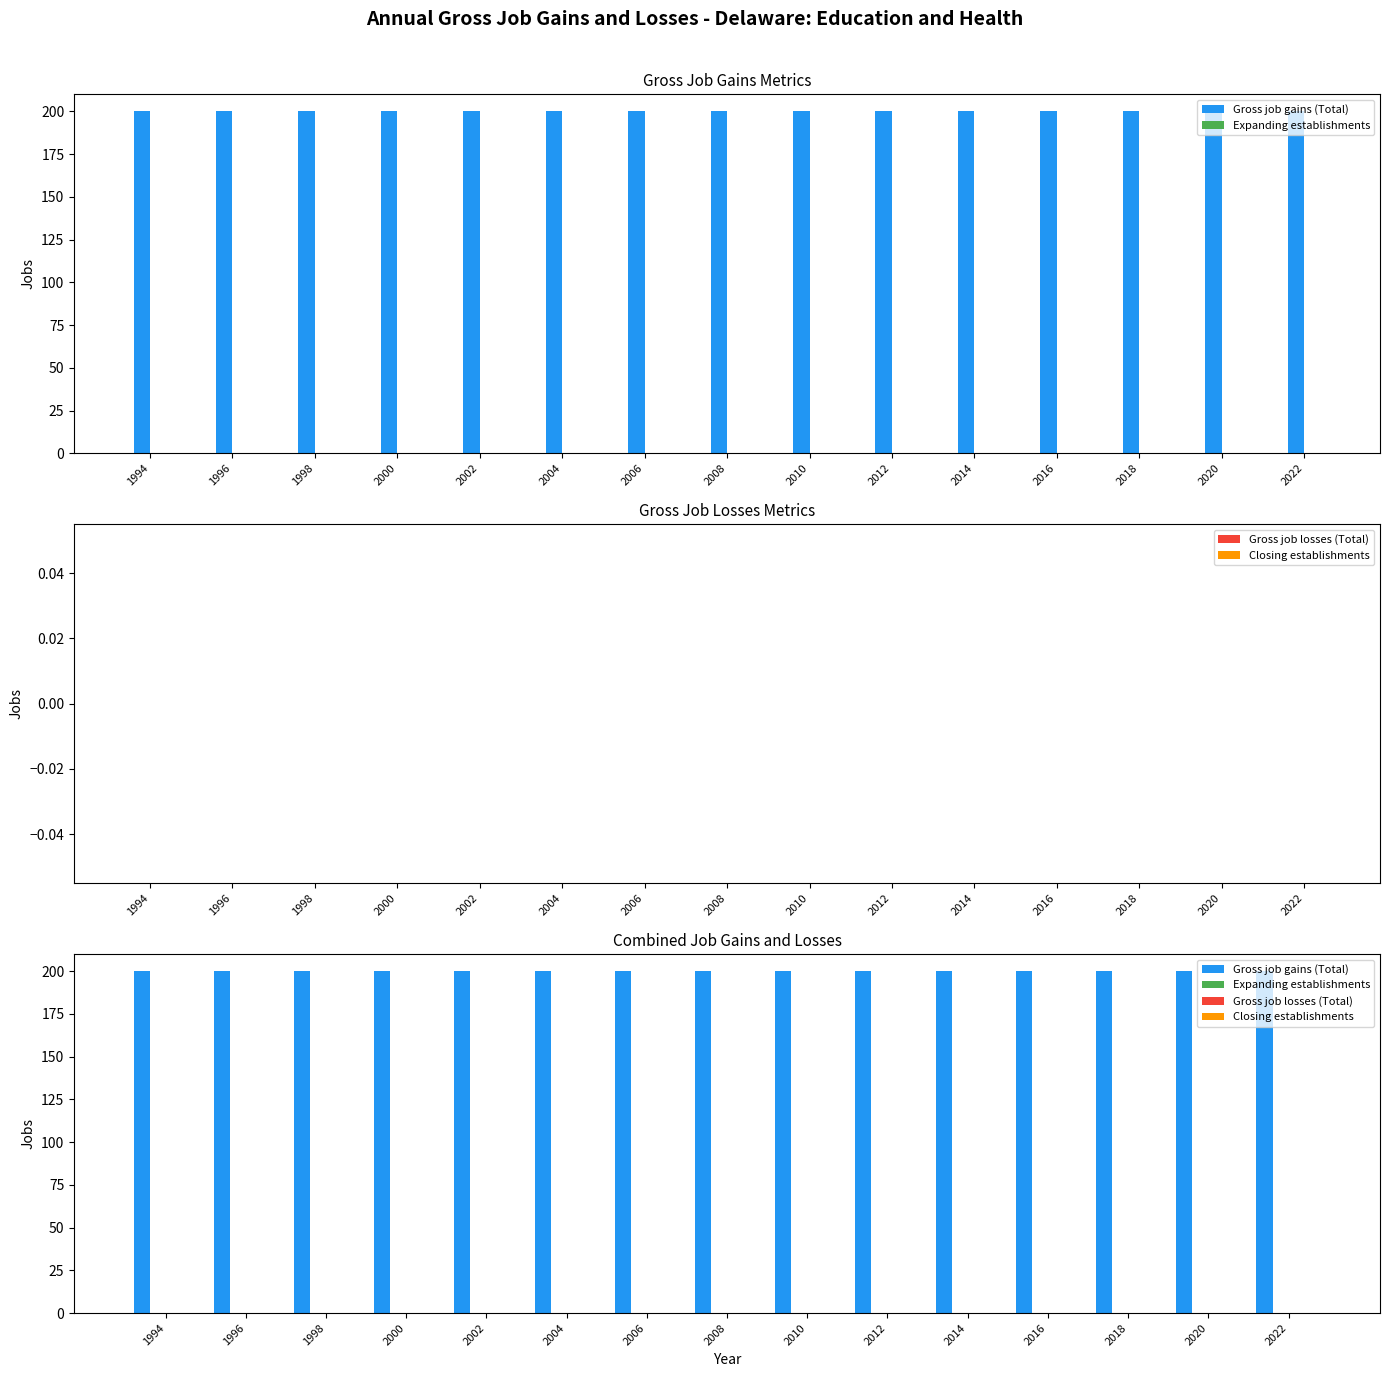

What is the value of the Gross job gains (Total) bar at the 5th from the left?

200